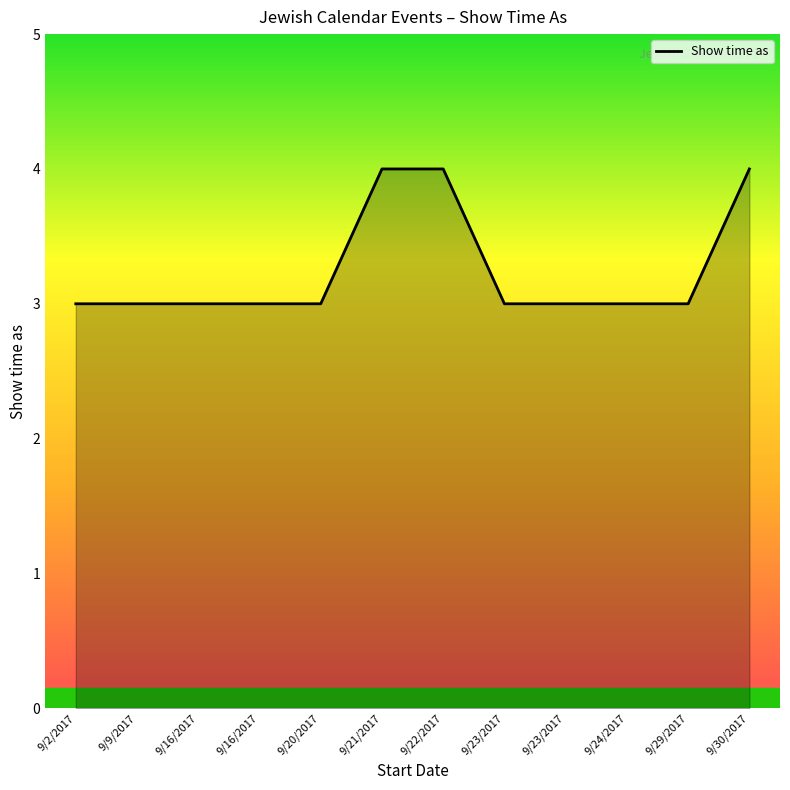

How many lines are shown in the chart?

1